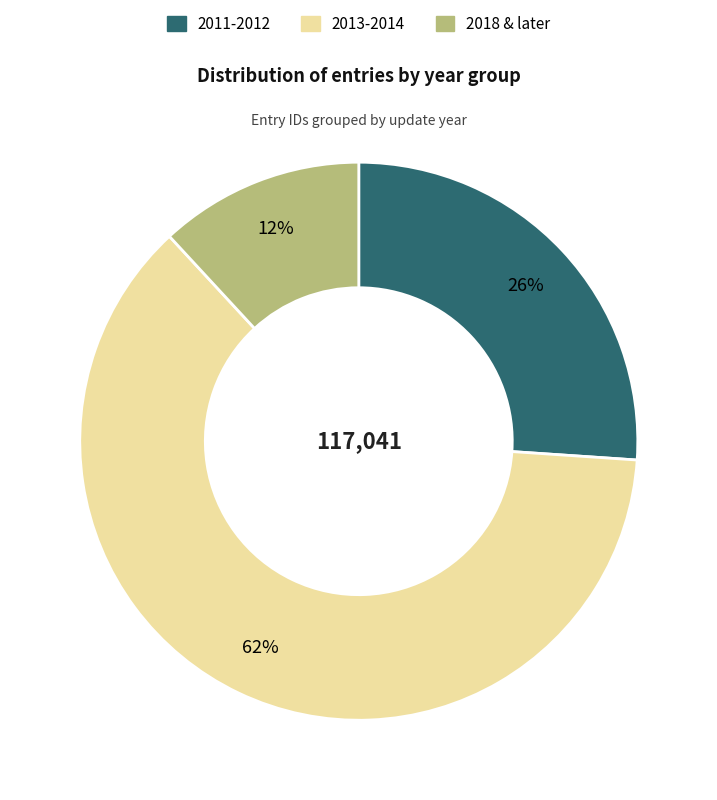

To the nearest percent, what is the average slice percentage?

33%